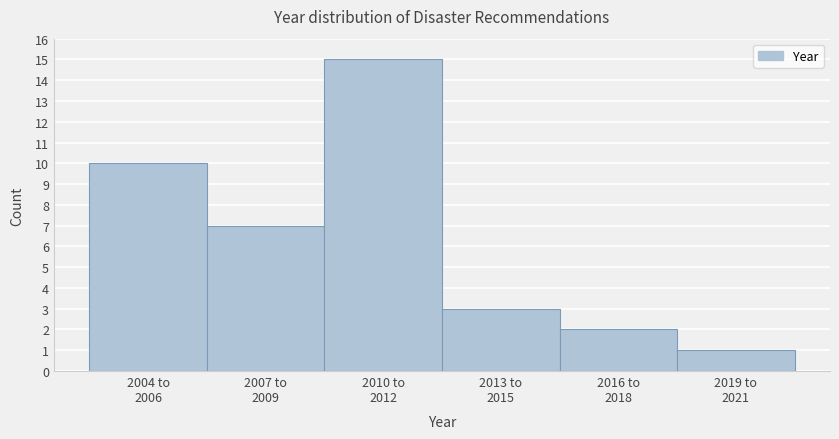

Reading left to right, what are all the values shown in this chart?

10	7	15	3	2	1